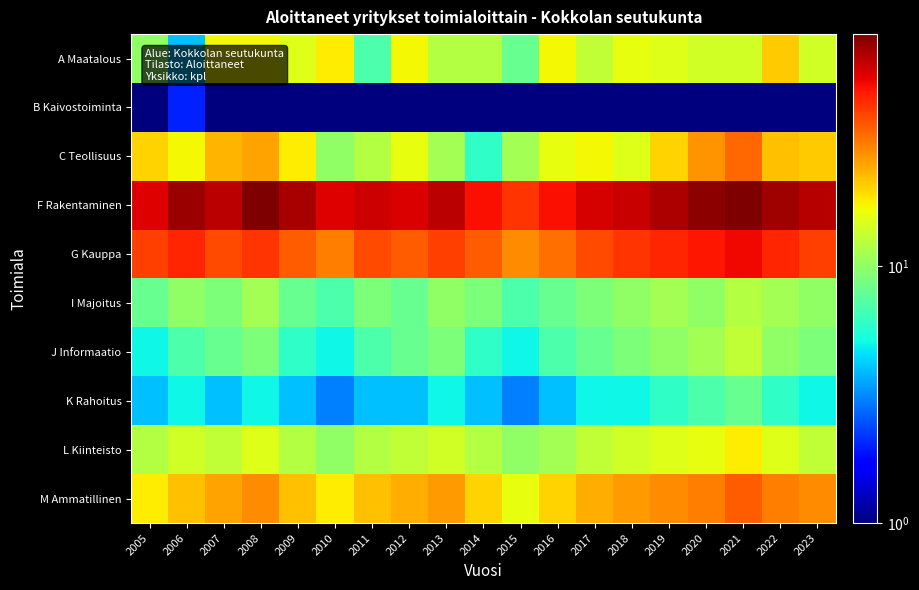

At which category is the sum across all series the highest?

2021